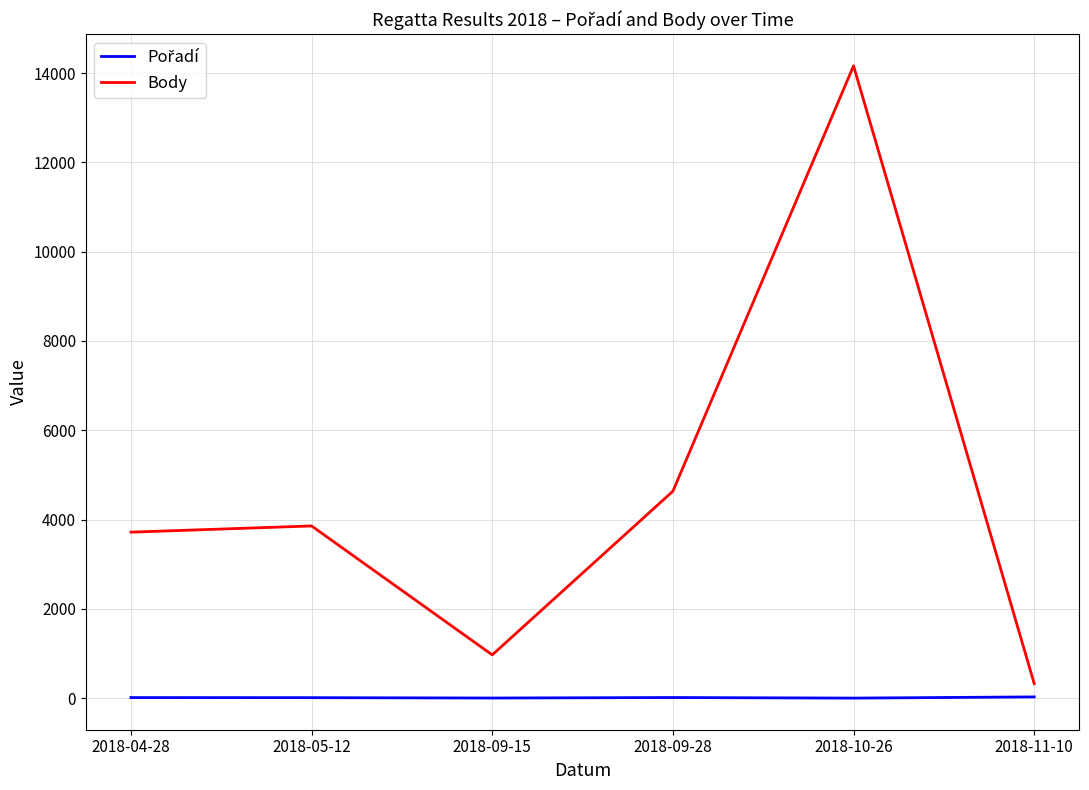

What is the minimum value for Body?

326